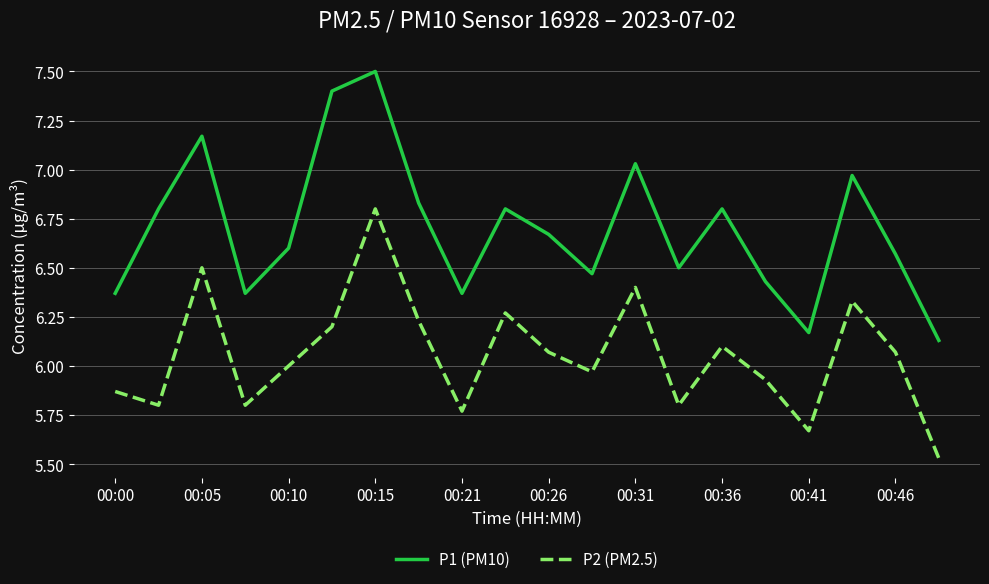

Which series has the widest spread of values?

P1 (PM10)